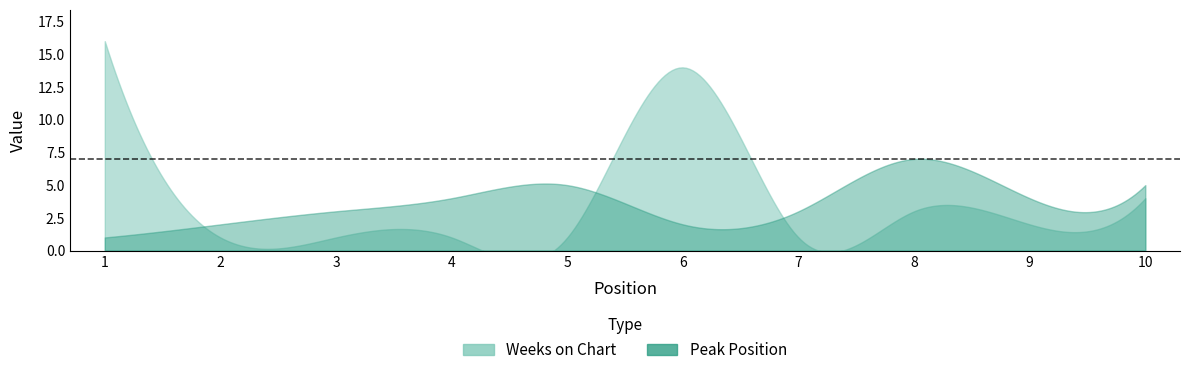

Reading right to left, transcribe all the data shown in this chart.

Peak Position: 5	4	7	3	2	5	4	3	2	1
Weeks on Chart: 4	2	3	1	14	1	1	1	1	16